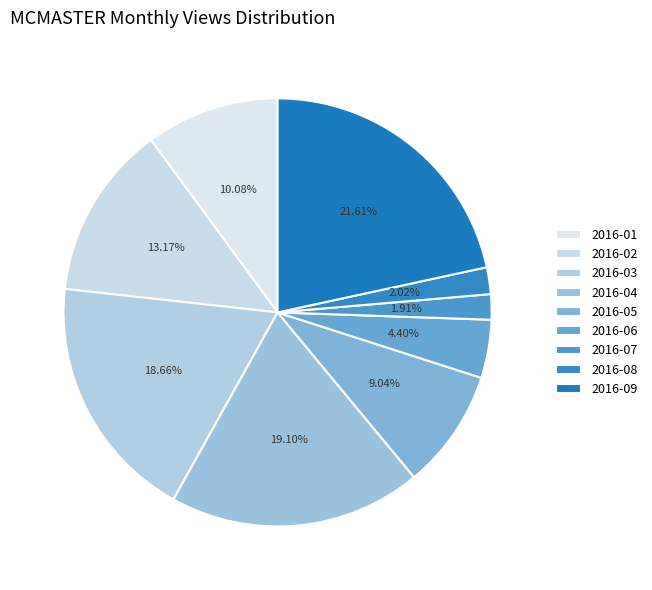

To the nearest percent, what percentage of the pie is 2016-05?

9%